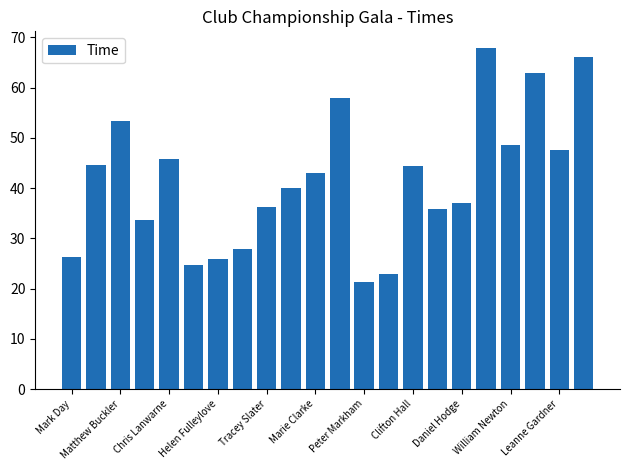

What is the difference between the maximum and minimum values?

46.5